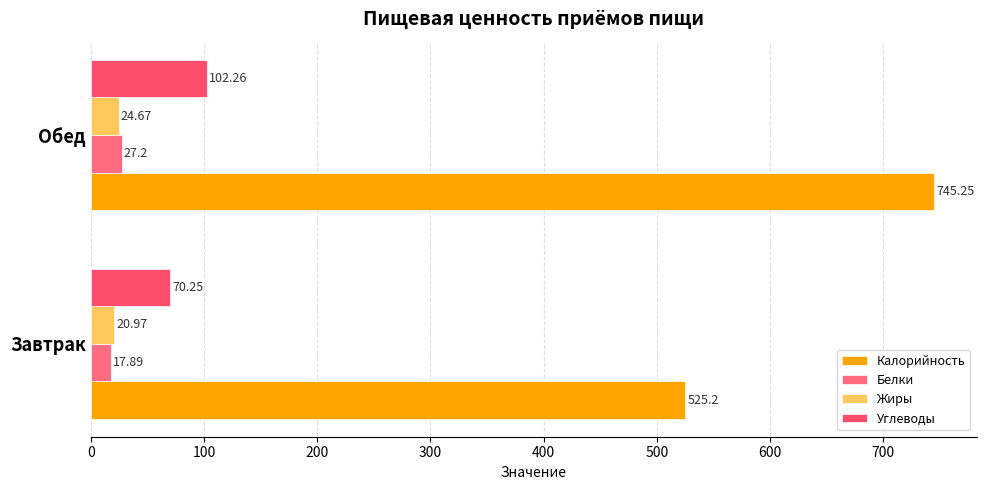

What are all the series names shown in the legend?

Калорийность, Белки, Жиры, Углеводы